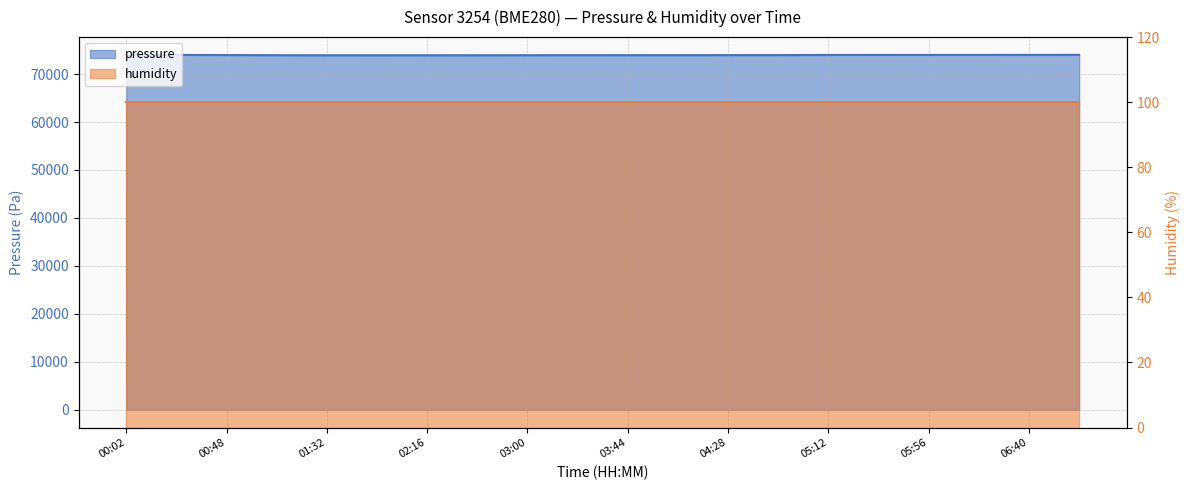

What position from the right is 01:10?

17